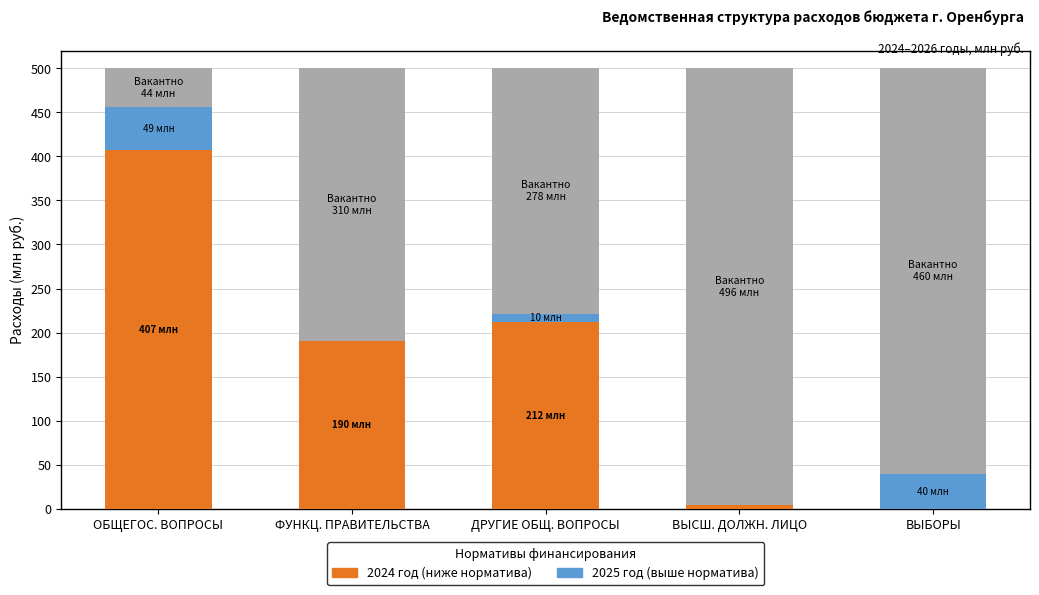

What is the total value across all series at ОБЩЕГОС. ВОПРОСЫ?

500.0